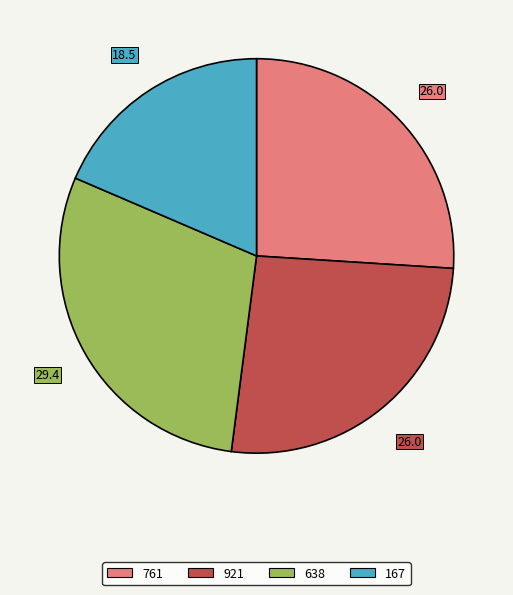

Is there a majority slice in this chart?

No